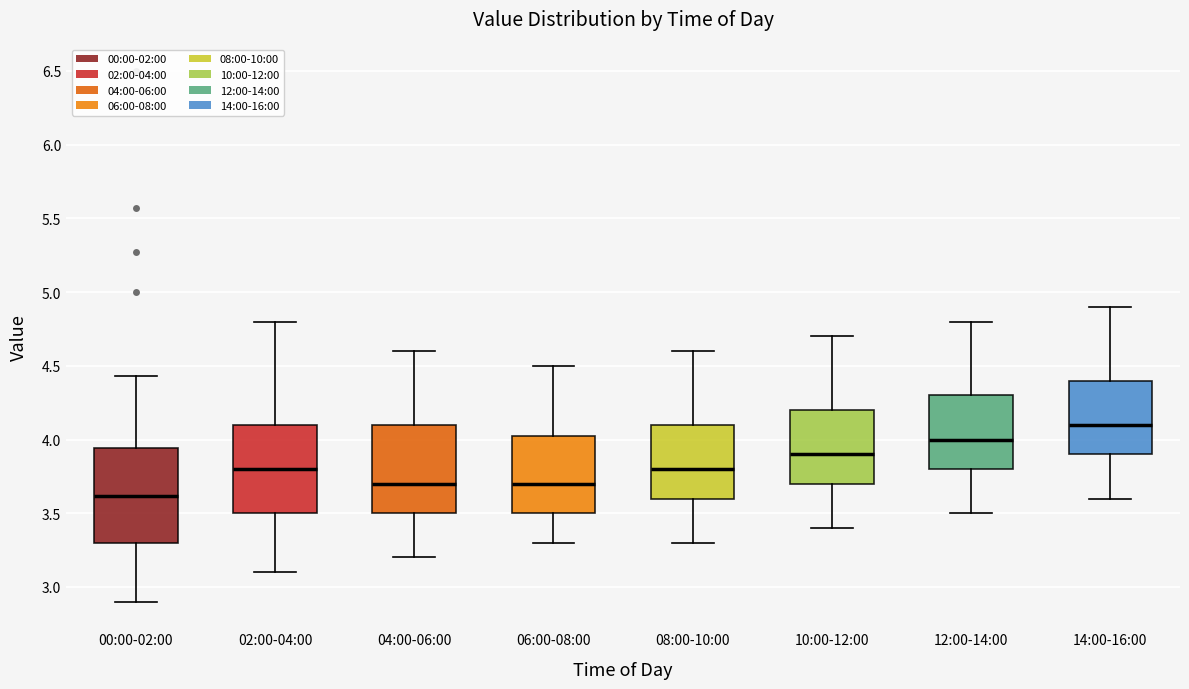

Reading left to right, read every box against the y-axis: the position of its median line, the range the box covers, and the ends of its whiskers. The values are not printed on the chart, so give them approximately, as read against the axis.

00:00-02:00: median 3.60, box 3.30 to 3.95, whiskers 2.90 to 4.45
02:00-04:00: median 3.80, box 3.50 to 4.10, whiskers 3.10 to 4.80
04:00-06:00: median 3.70, box 3.50 to 4.10, whiskers 3.20 to 4.60
06:00-08:00: median 3.70, box 3.50 to 4.05, whiskers 3.30 to 4.50
08:00-10:00: median 3.80, box 3.60 to 4.10, whiskers 3.30 to 4.60
10:00-12:00: median 3.90, box 3.70 to 4.20, whiskers 3.40 to 4.70
12:00-14:00: median 4.00, box 3.80 to 4.30, whiskers 3.50 to 4.80
14:00-16:00: median 4.10, box 3.90 to 4.40, whiskers 3.60 to 4.90